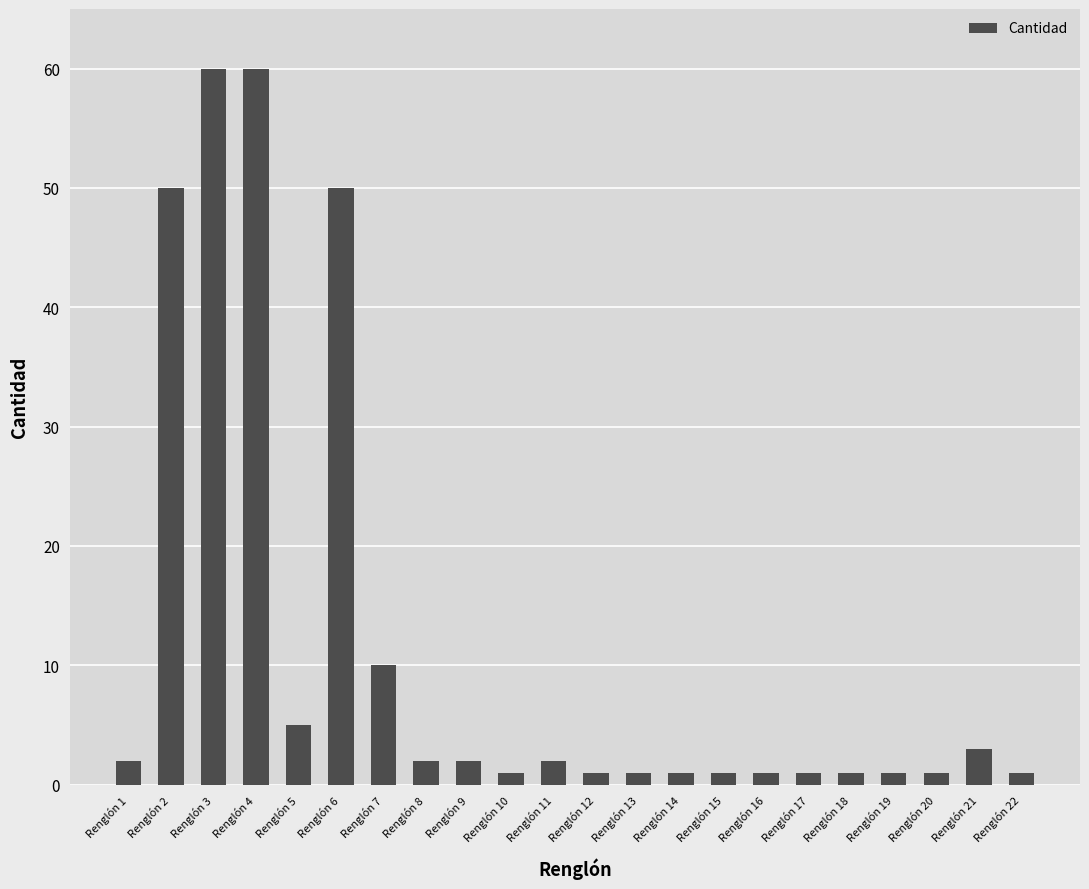

What is the maximum value shown in the chart?

60